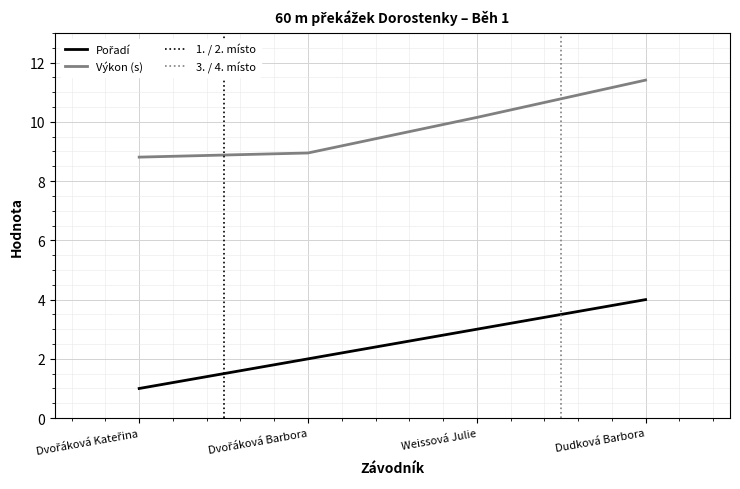

True or false: Výkon (s) and Pořadí cross at least once.

False